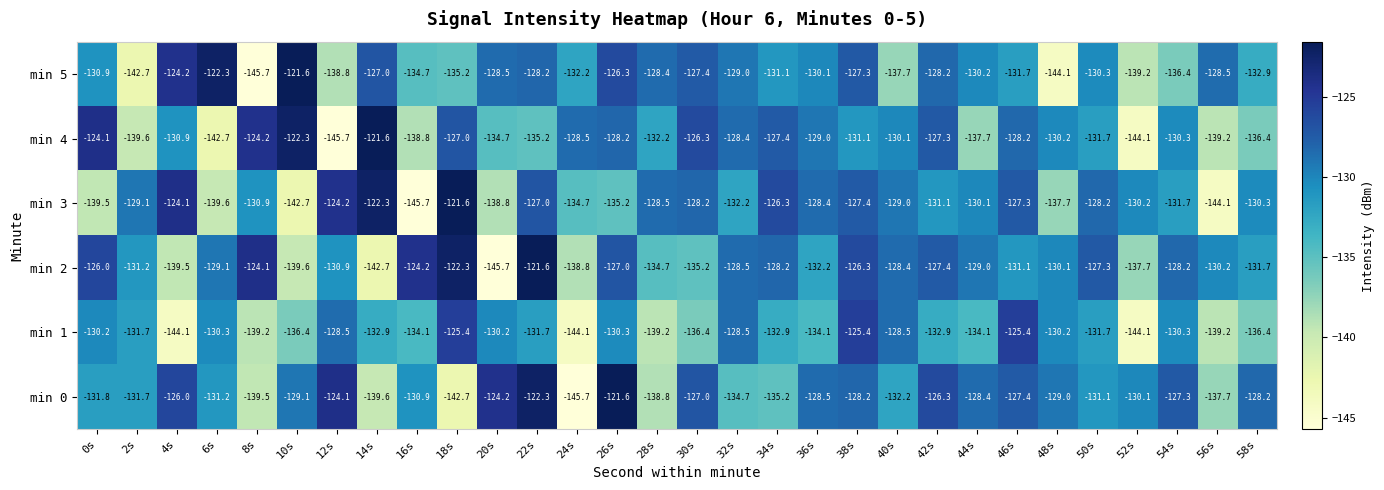

Is it true that min 3 equals -67.3 at 30s?

False